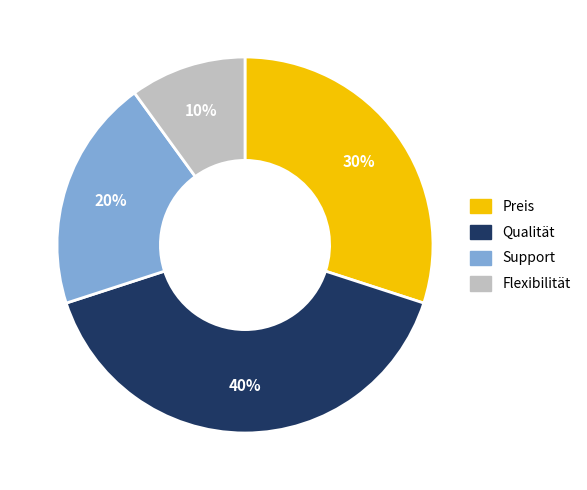

Is the sum of Qualität and Preis greater than half?

Yes